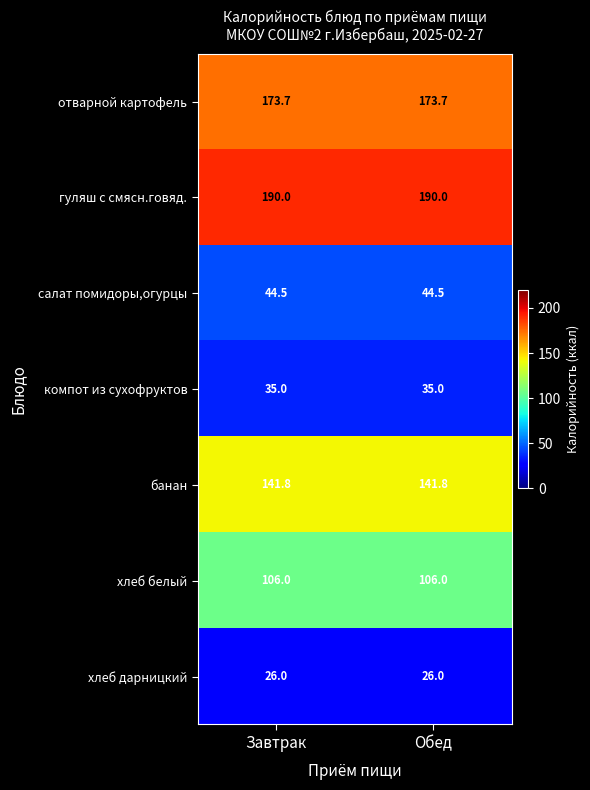

The value of компот из сухофруктов at Завтрак is 61.8. True or false?

False